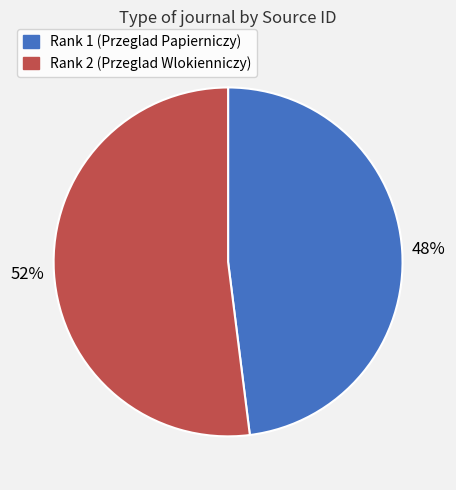

Rank the categories by value from lowest to highest.

Rank 1 (Przeglad Papierniczy), Rank 2 (Przeglad Wlokienniczy)